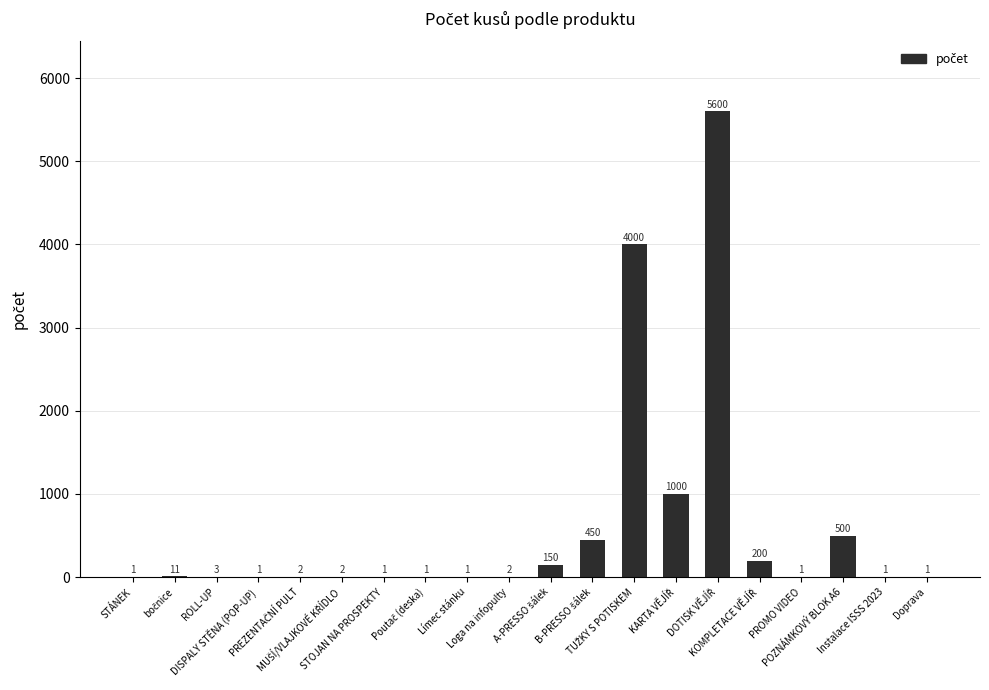

What is the sum of all values?

11928